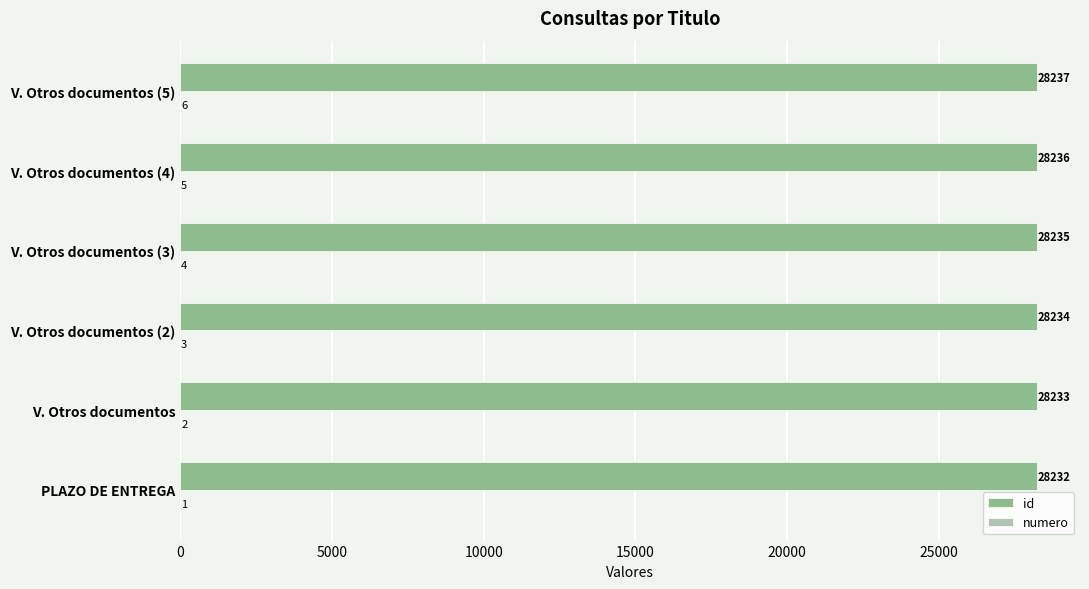

Is it true that id equals 39391 at V. Otros documentos (3)?

False